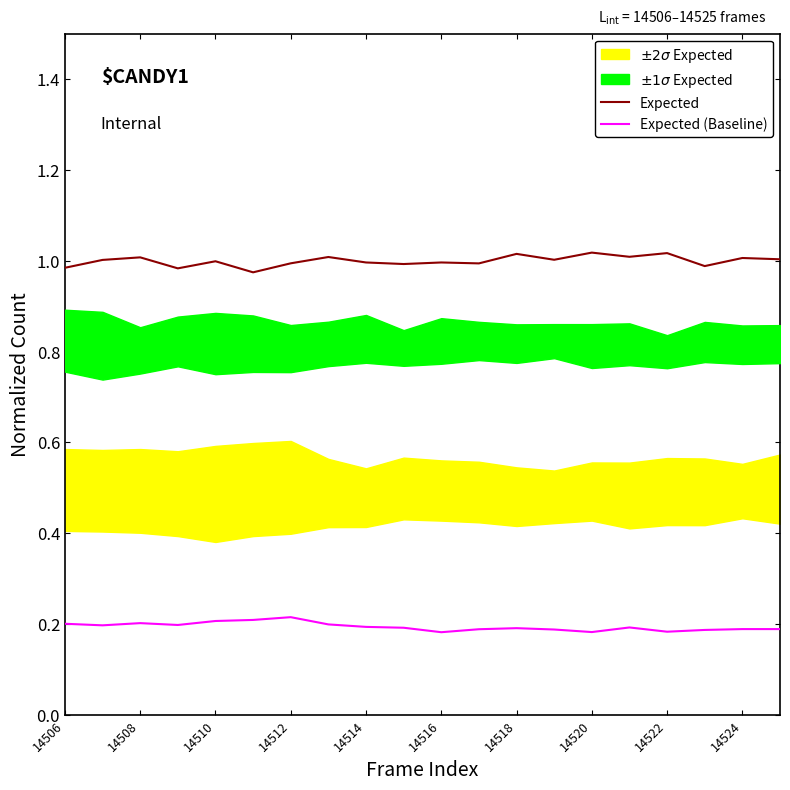

Is it true that Expected equals 1.0 at 14518?

True